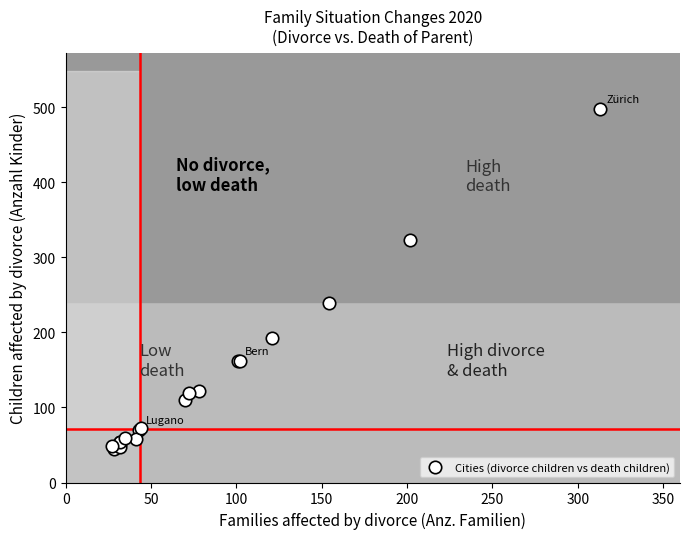

What Y value in the scatter plot is closest to 271?

239